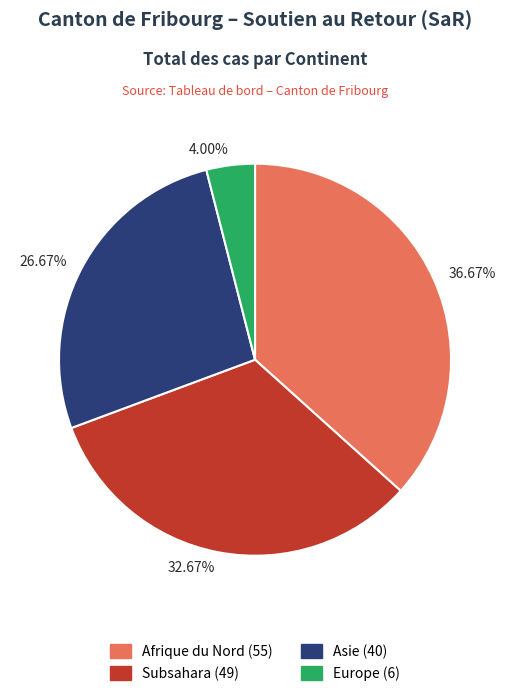

Is the sum of Europe (6) and Asie (40) greater than half?

No